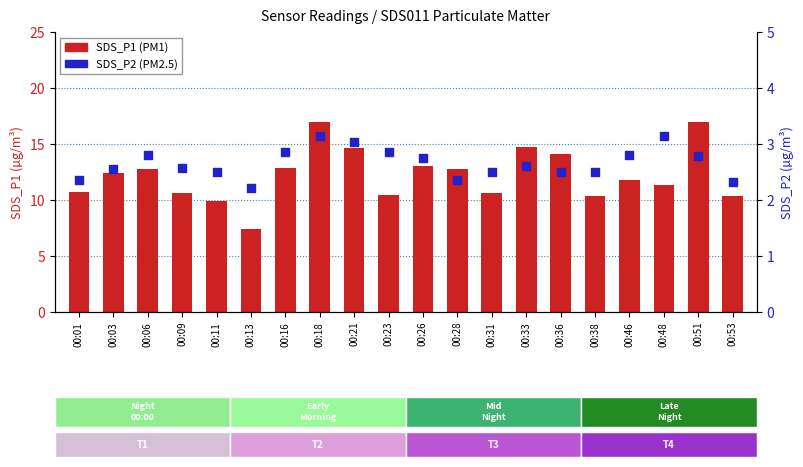

At which category is the sum across all series the highest?

00:18